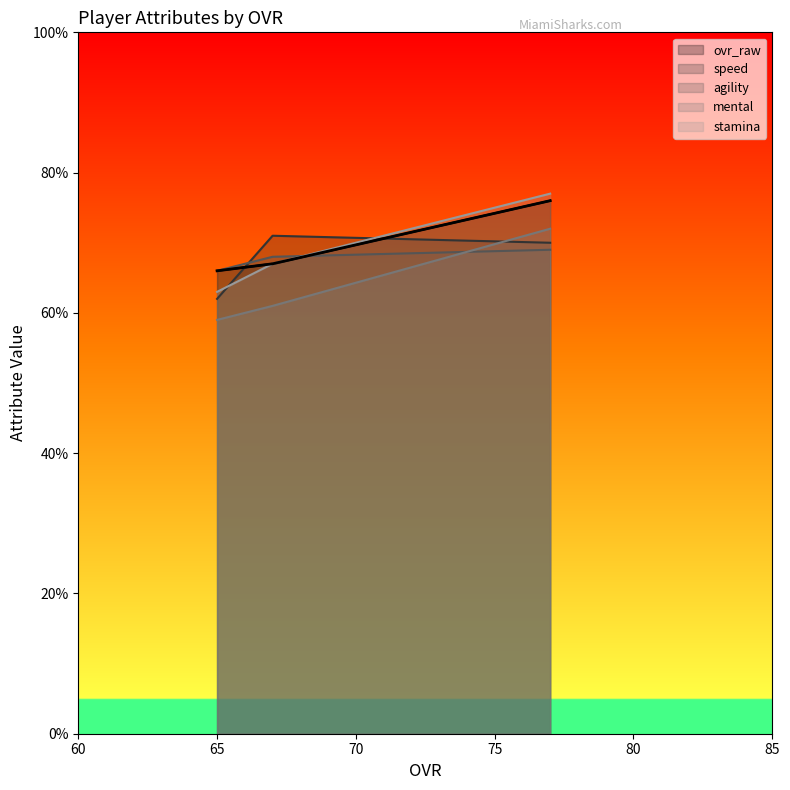

What is the smallest value displayed?

59